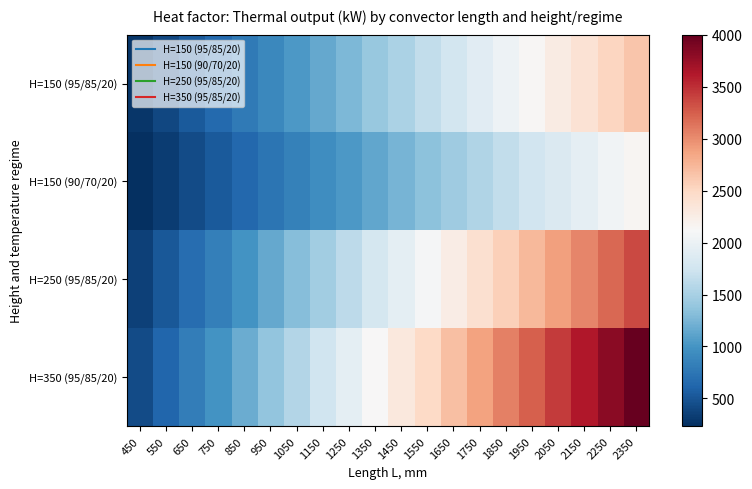

What is the total value across all series at 1750?

8734.9